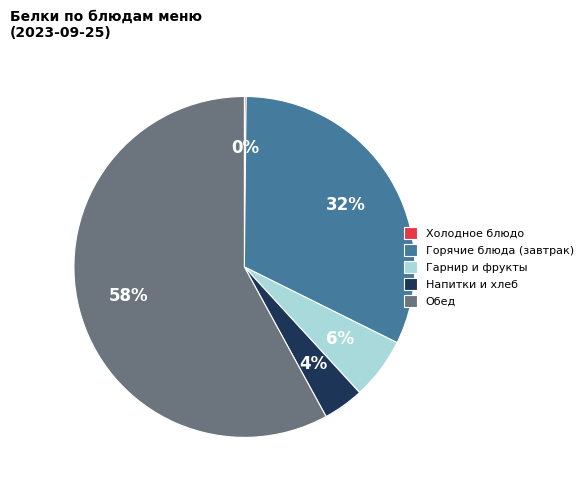

To the nearest percent, what is the difference between the largest and smallest slice percentages?

58%